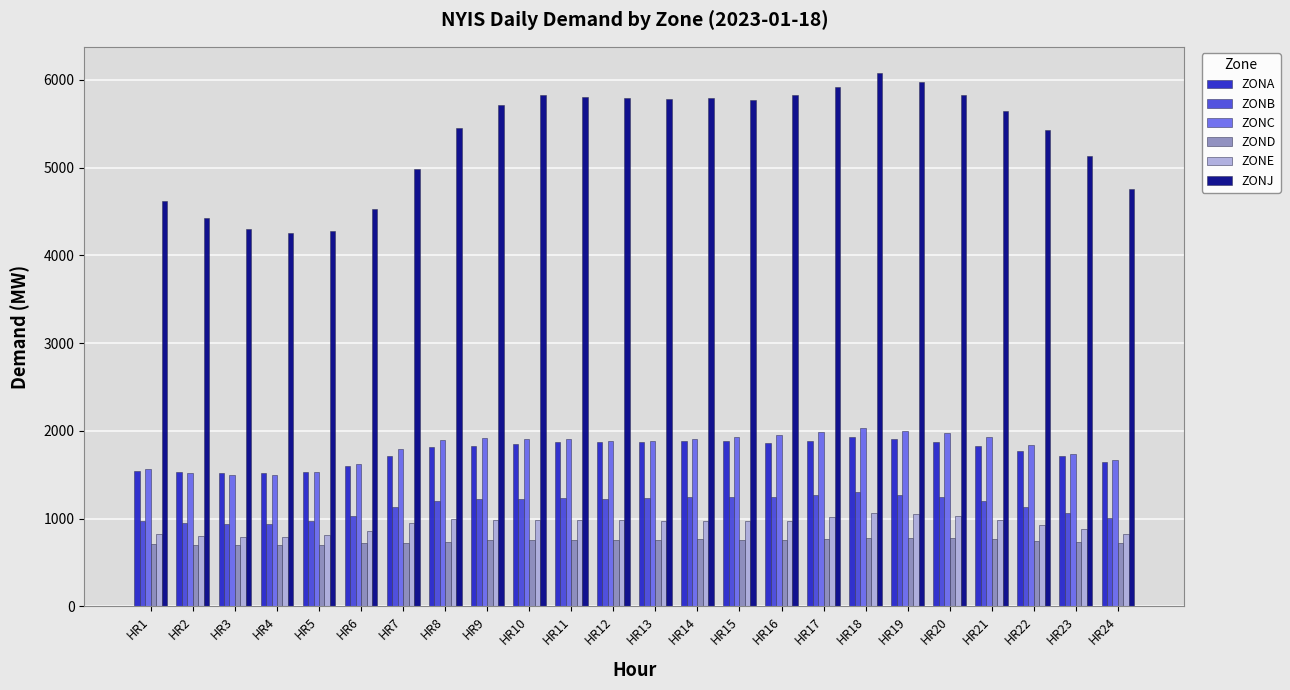

Which series has the largest total across all categories?

ZONJ